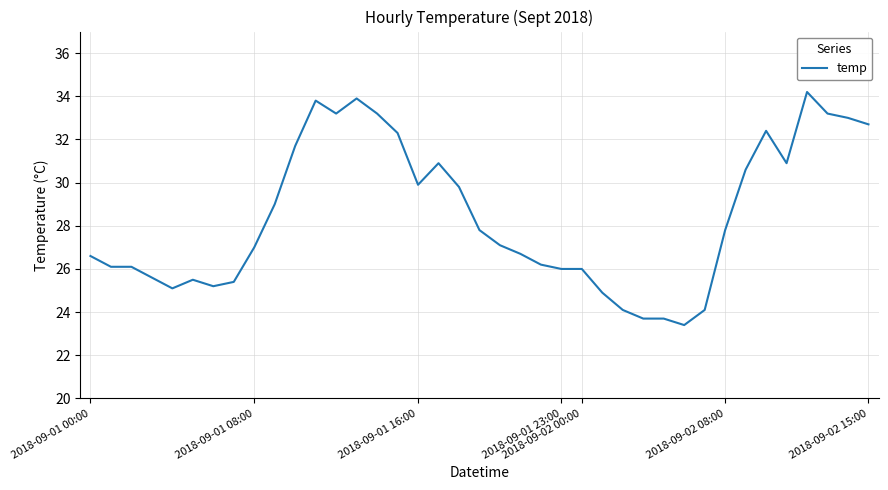

What is the greatest value displayed?

34.2